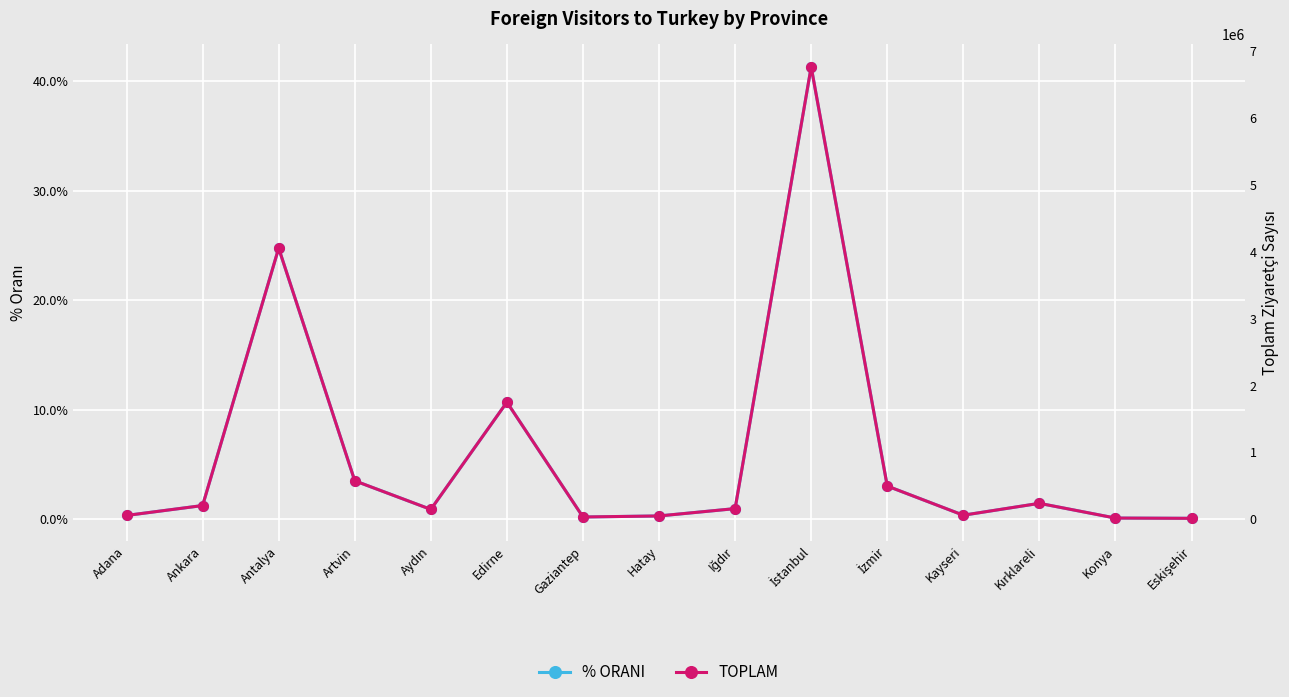

At which category does TOPLAM reach its first local valley?

Aydın